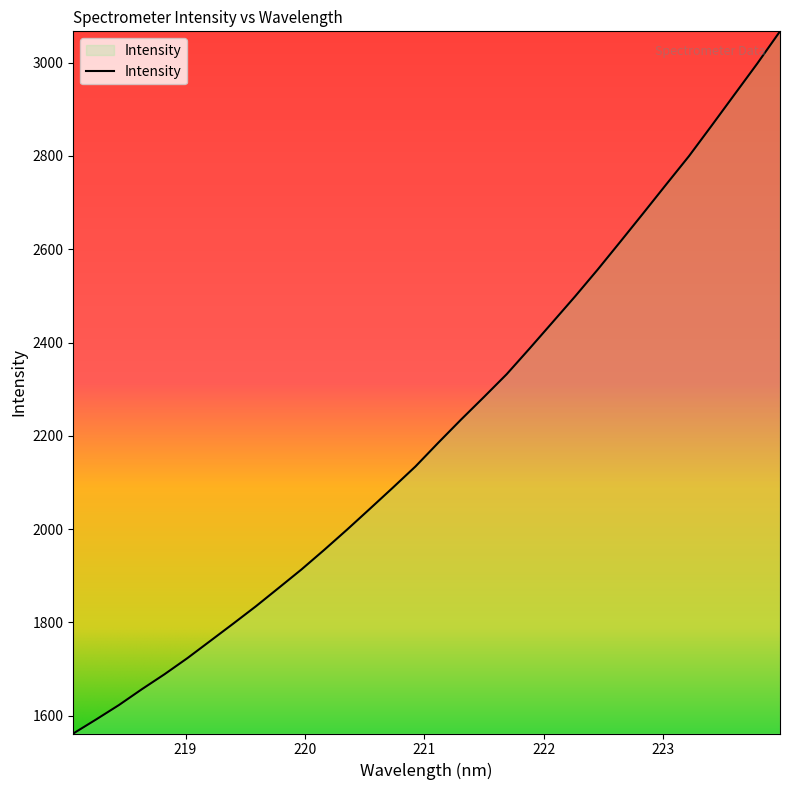

What is the greatest value displayed?

3067.0